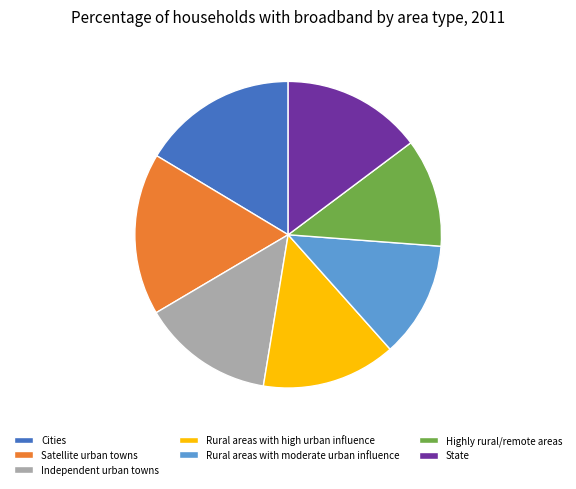

What is the largest slice in the pie chart?

Satellite urban towns